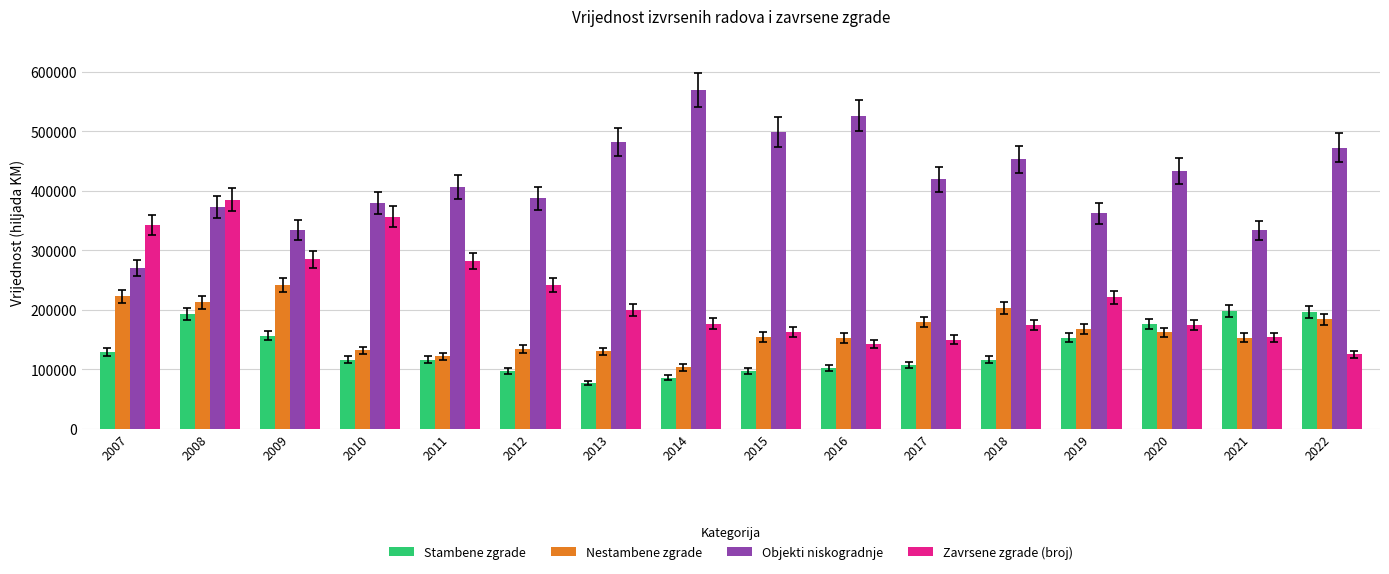

Which series has the largest range (max minus min)?

Objekti niskogradnje